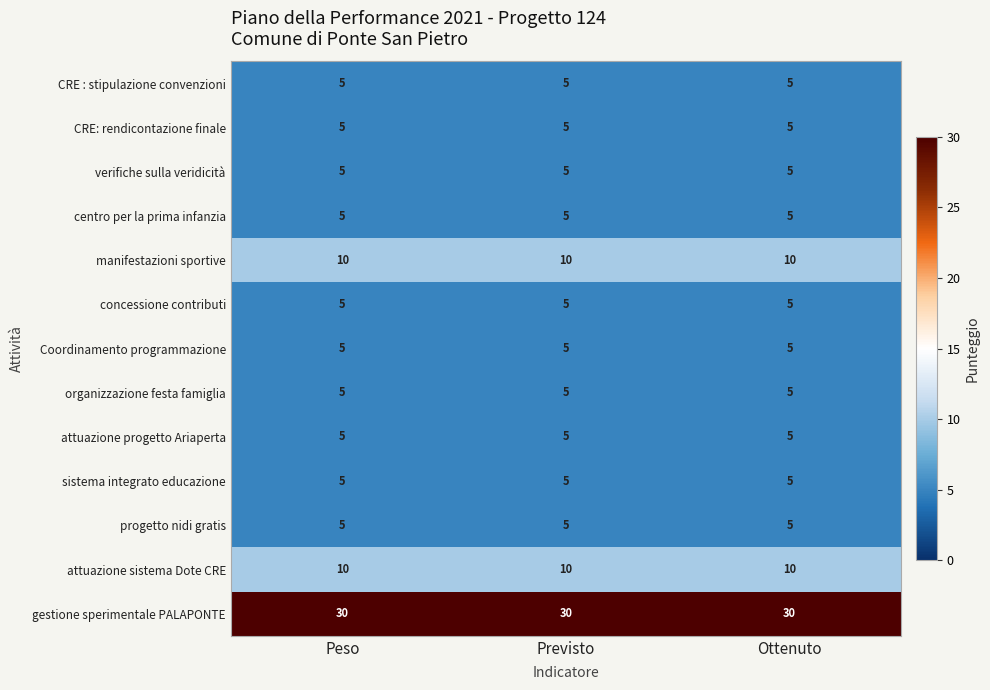

What is the sum of the progetto nidi gratis values at Previsto and Peso?

10